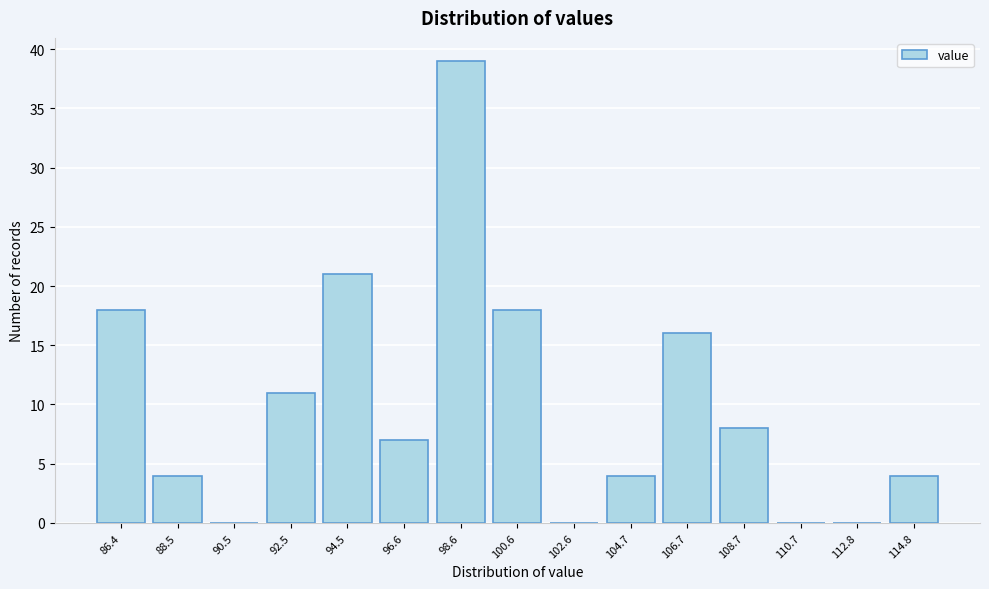

Reading right to left, transcribe all the data shown in this chart.

114.8=4	112.8=0	110.7=0	108.7=8	106.7=16	104.7=4	102.6=0	100.6=18	98.6=39	96.6=7	94.5=21	92.5=11	90.5=0	88.5=4	86.4=18